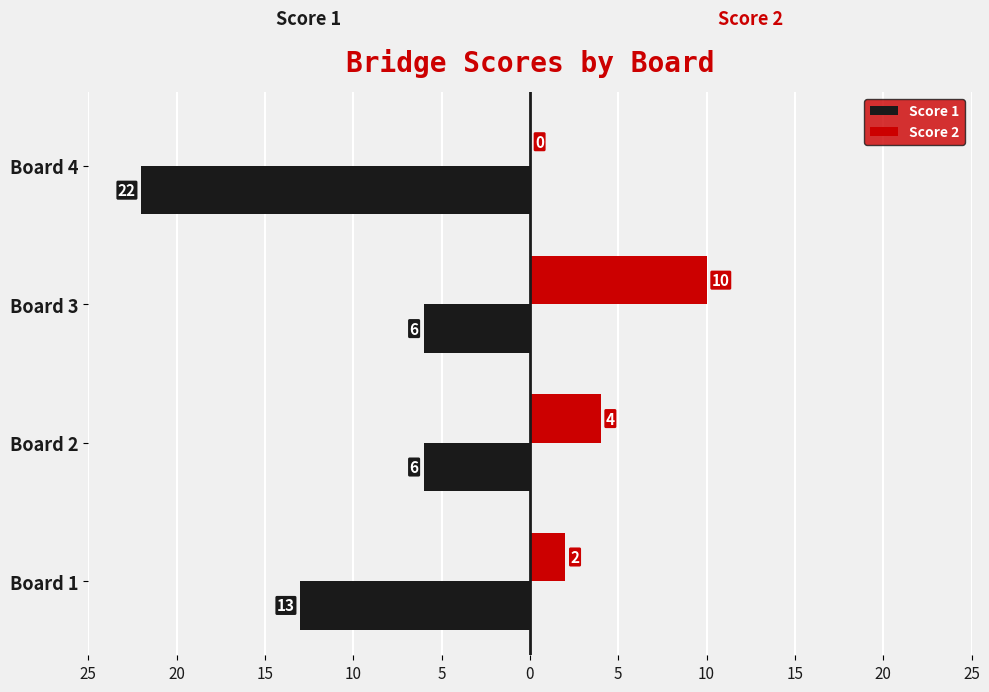

What are all the series names shown in the legend?

Score 1, Score 2